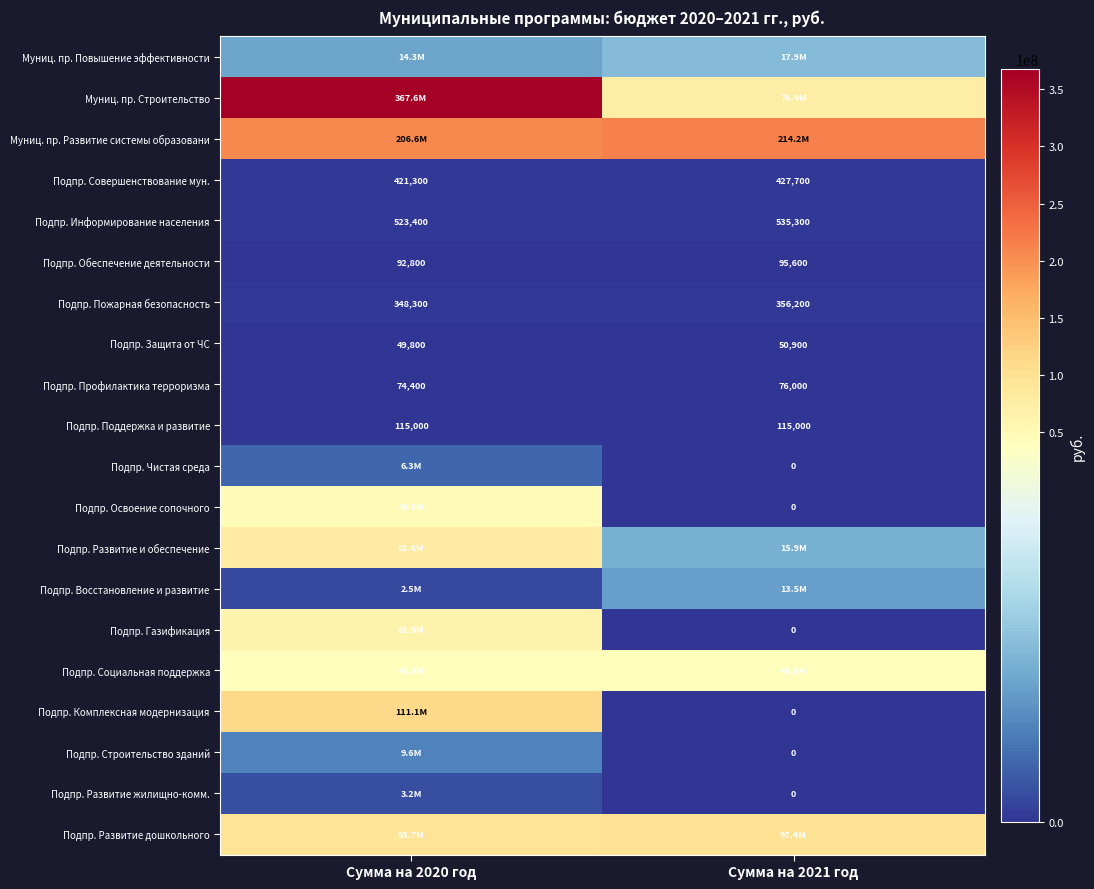

At which category is the sum across all series the highest?

Сумма на 2020 год